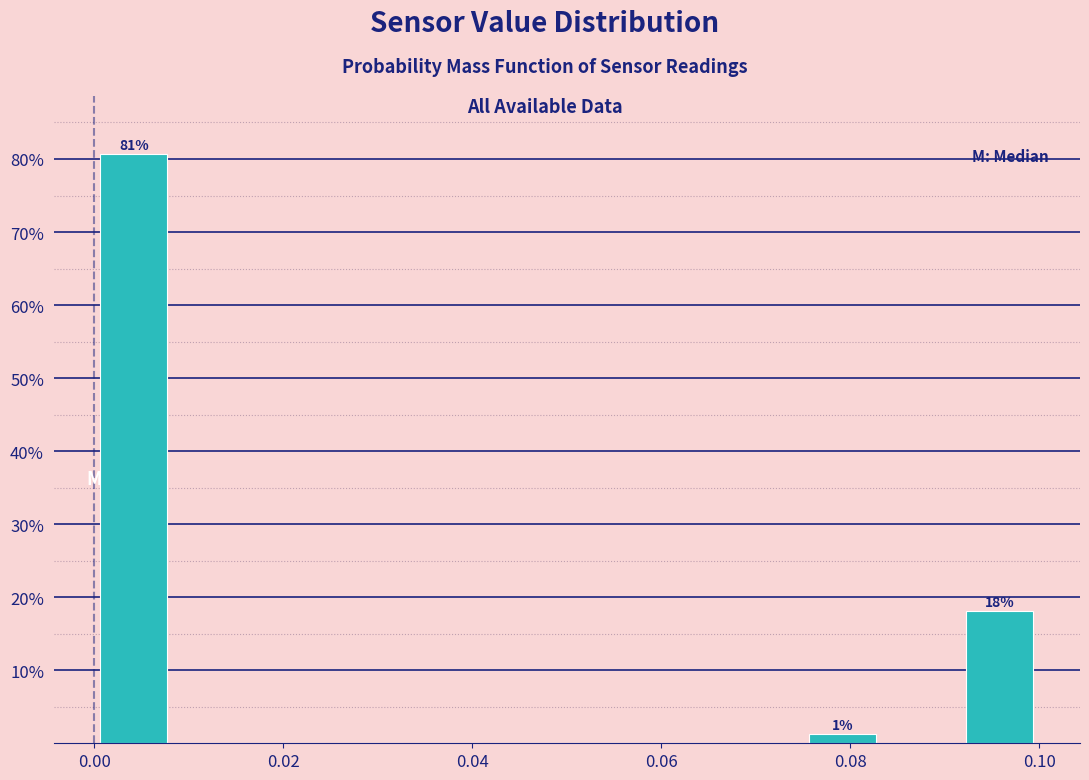

Which range on the x-axis has the tallest bar?

0.000 to 0.008